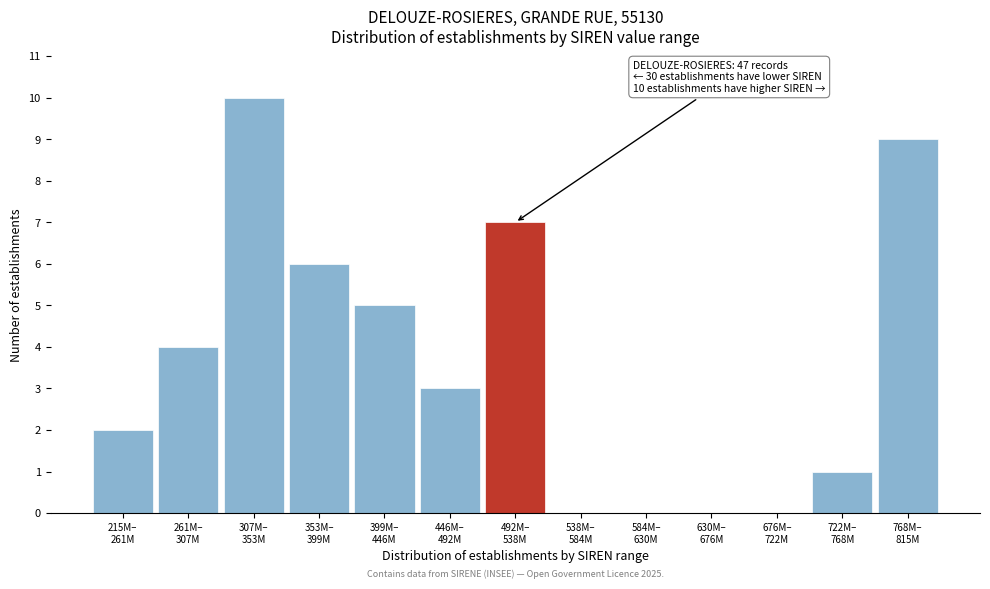

What is the sum of all values?

47